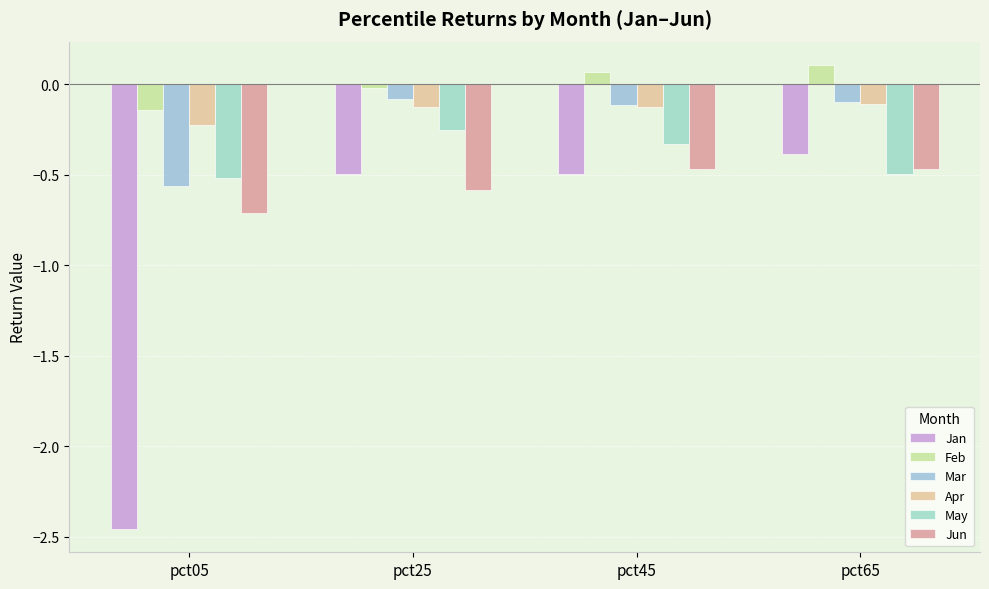

The value of Jan at pct65 is -0.4. True or false?

True